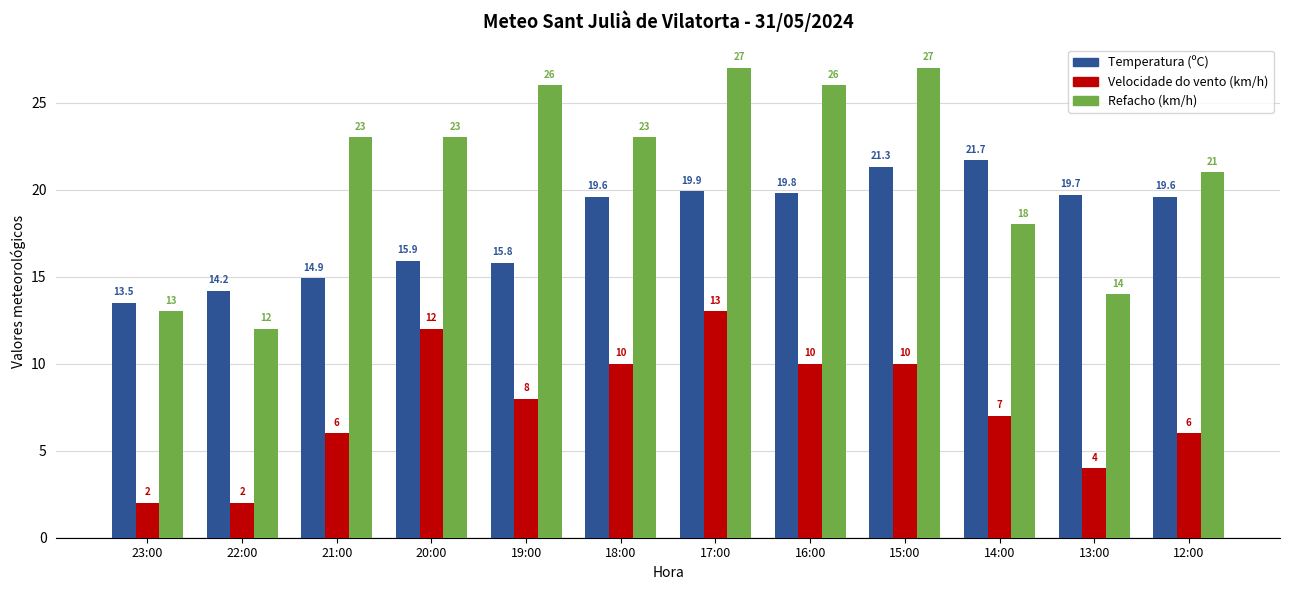

Which category has the lowest value in the Refacho (km/h) series?

22:00